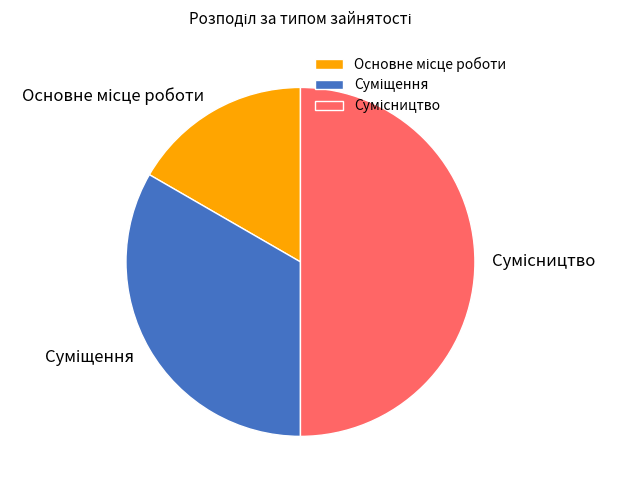

How many segments does this pie chart have?

3